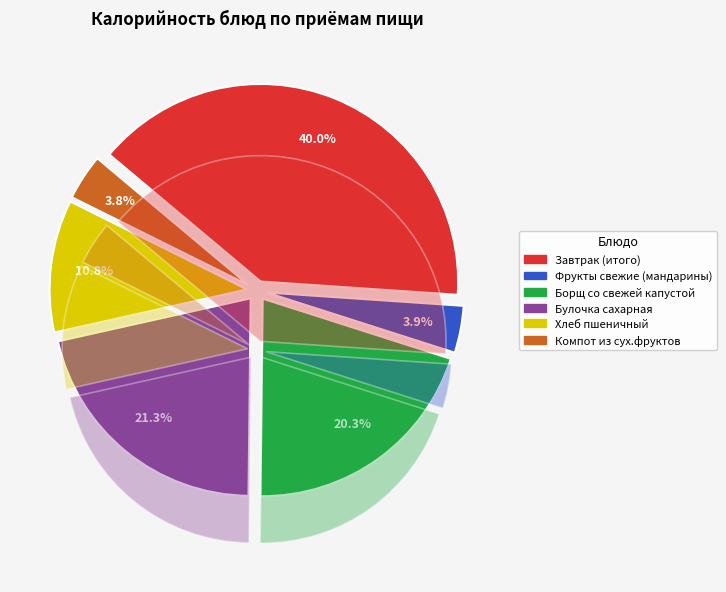

Is it true that Завтрак (итого) is 30% of the pie?

False